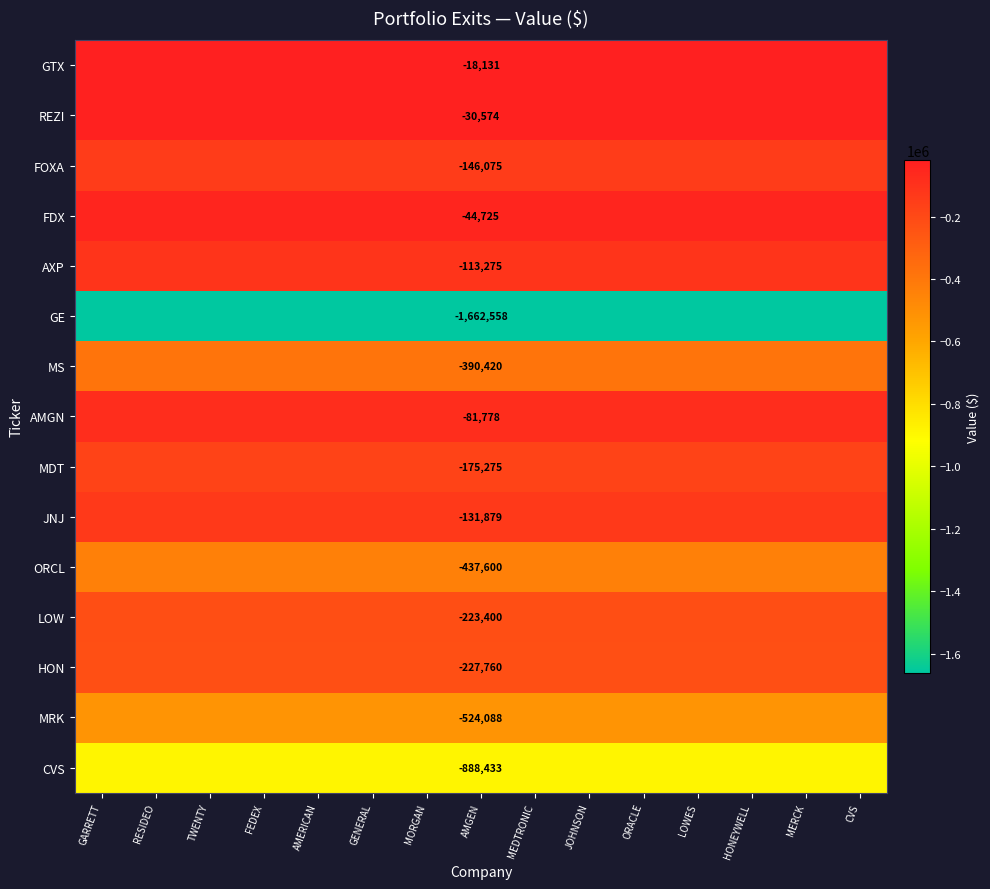

True or false: MS has a value of -390420 at AMGEN.

True